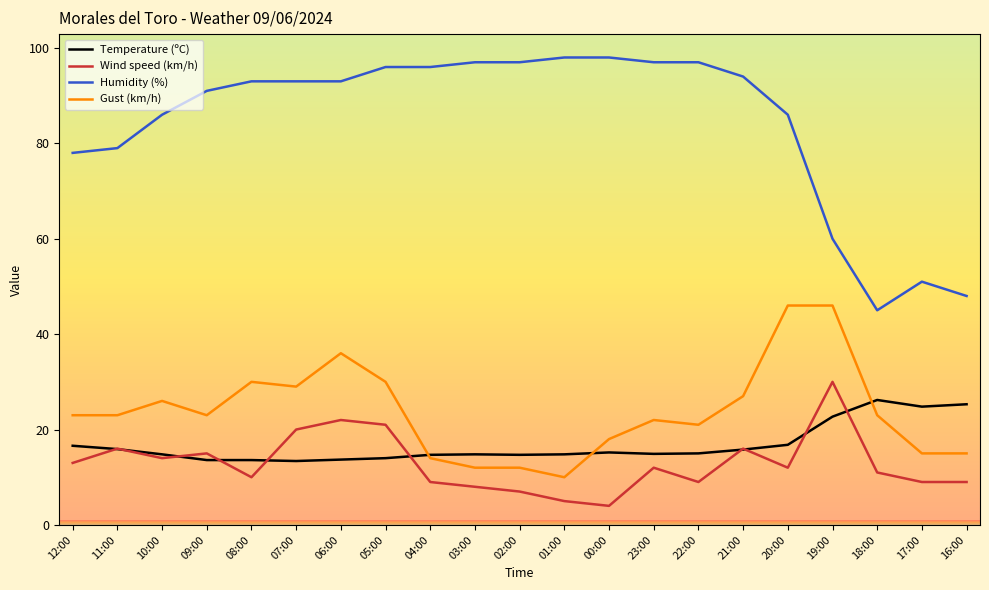

Is this an area chart (filled region under the line)?

No